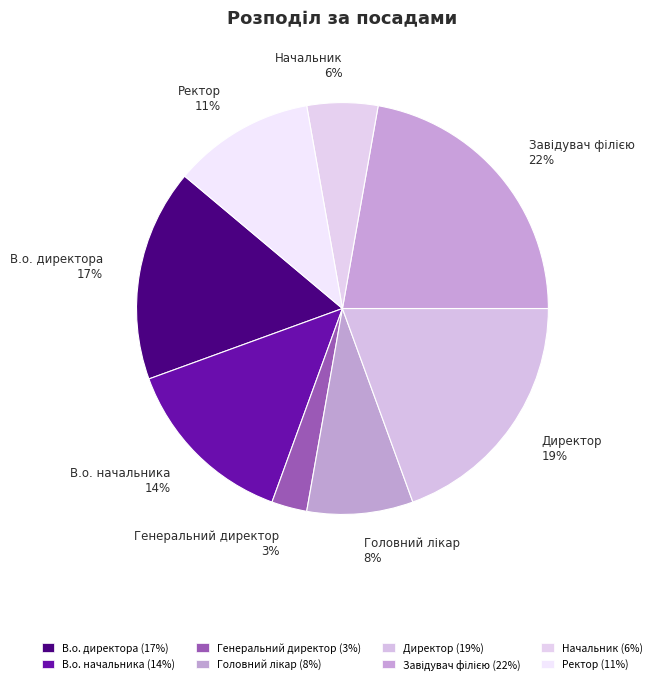

What is the smallest slice in the pie chart?

Генеральний директор